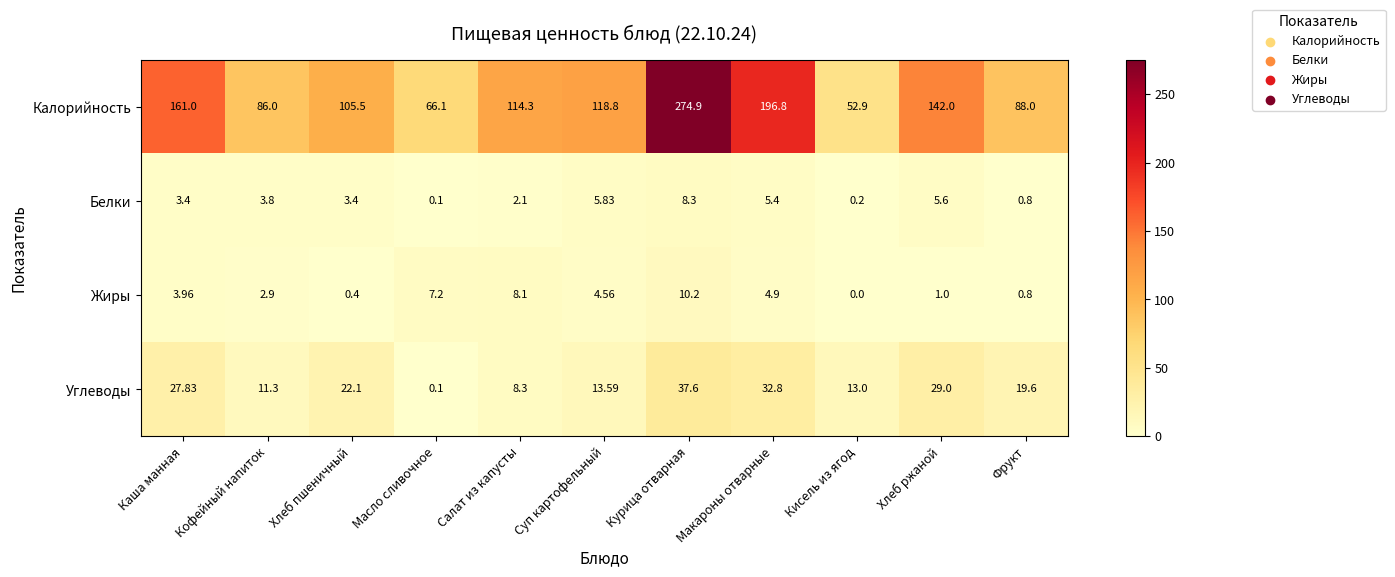

Which series has the largest total across all categories?

Калорийность